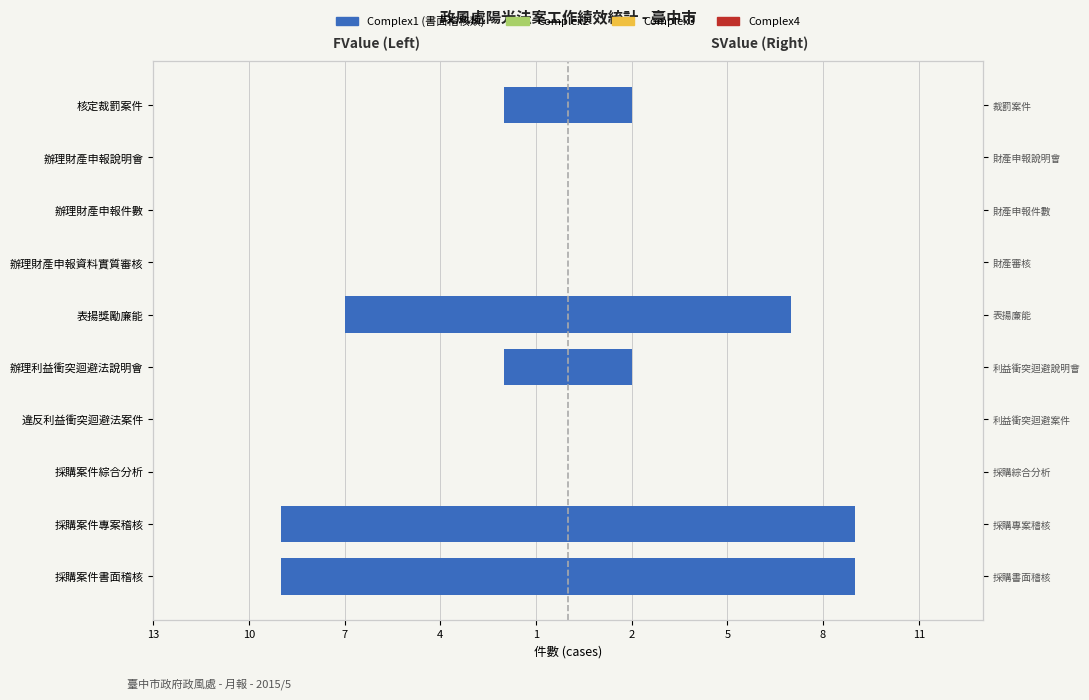

What are all the series names shown in the legend?

Complex1, Complex2, Complex3, Complex4